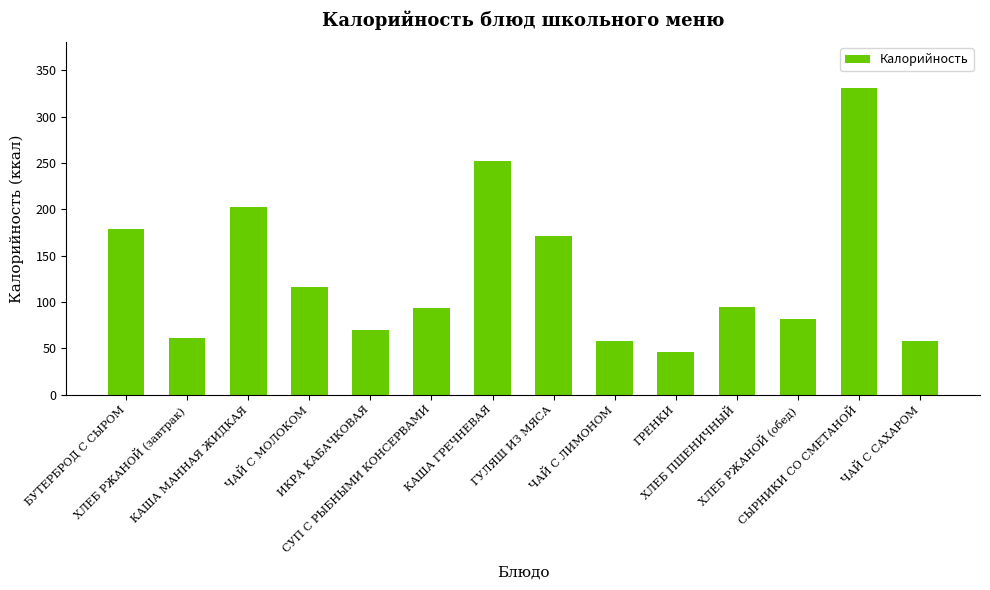

Which category has the lowest value across all series?

ГРЕНКИ